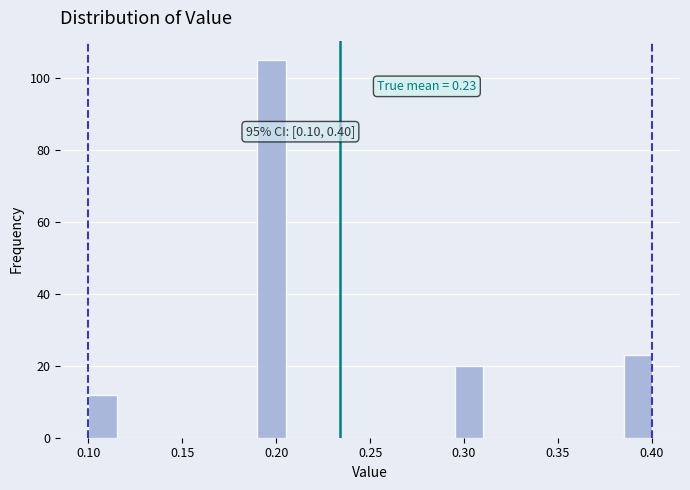

Read against the x-axis, roughly where is the centre of the tallest bar?

0.200